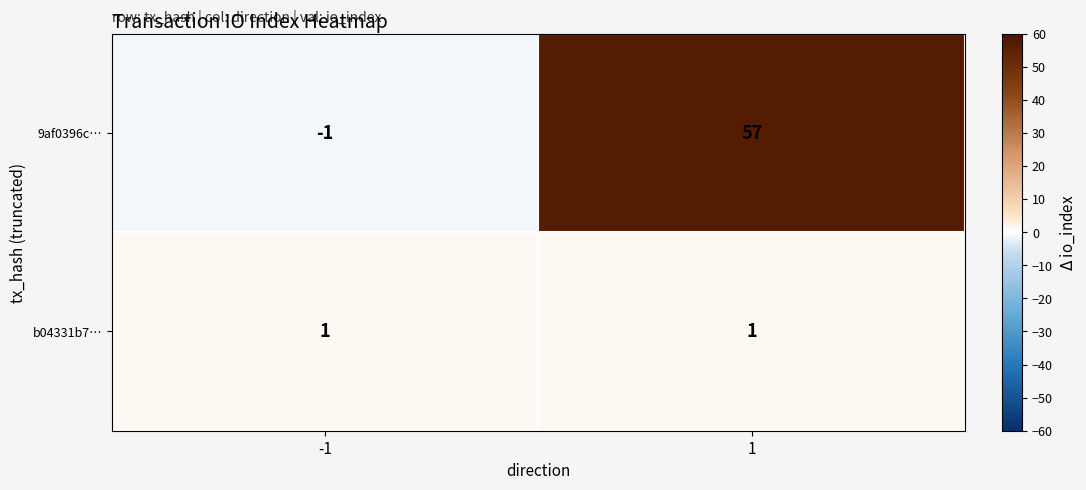

Reading right to left, list all the values displayed in this chart.

9af0396c…: 1=57	-1=-1
b04331b7…: 1=1	-1=1